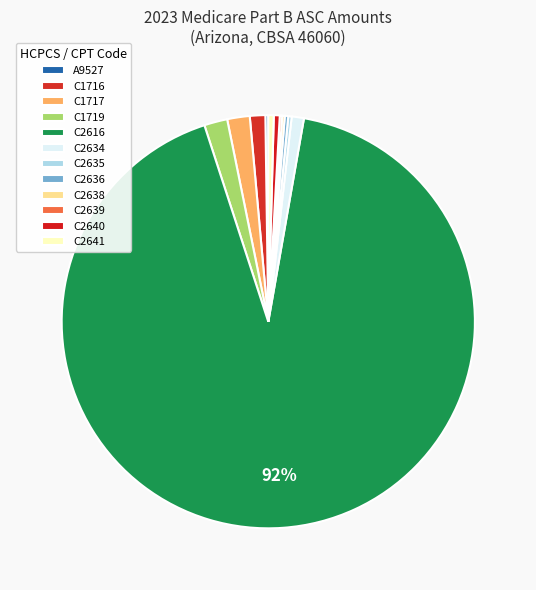

What is the change in value from C2634 to C2635?

-131.3